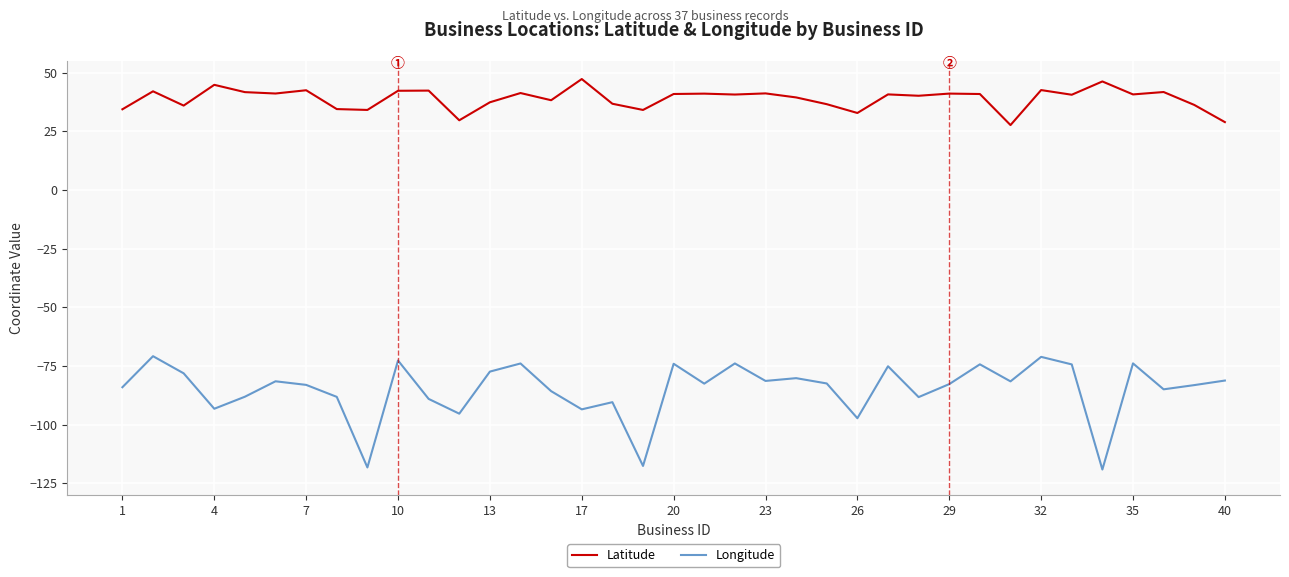

What is the difference between the second highest and minimum values in the Longitude series?

48.0